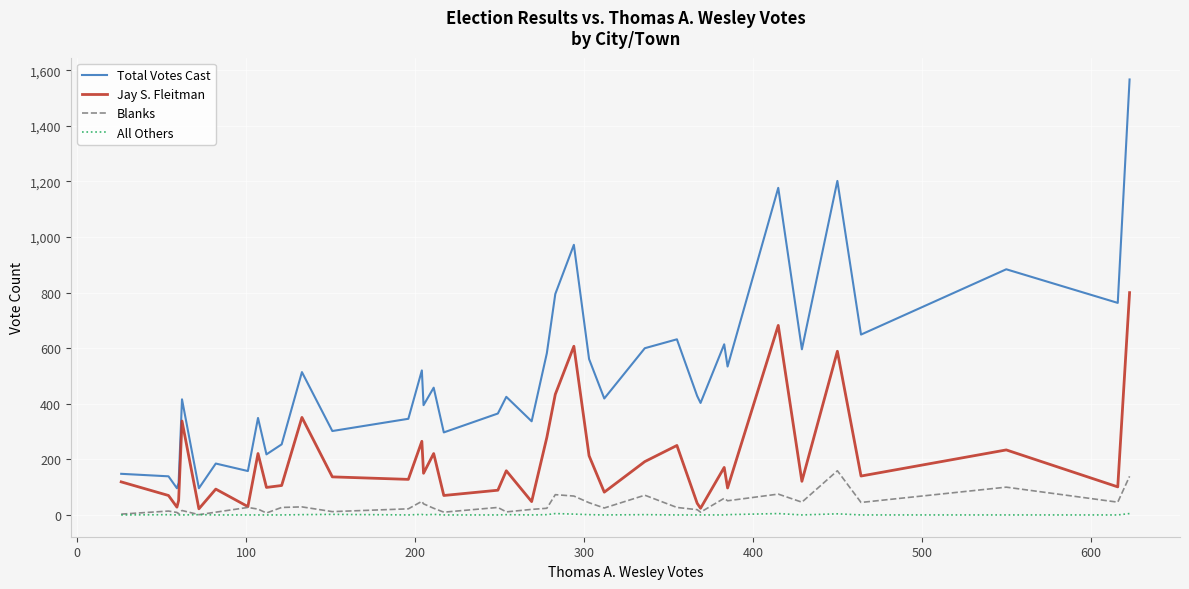

What is the difference between the maximum and second lowest values in the All Others series?

5